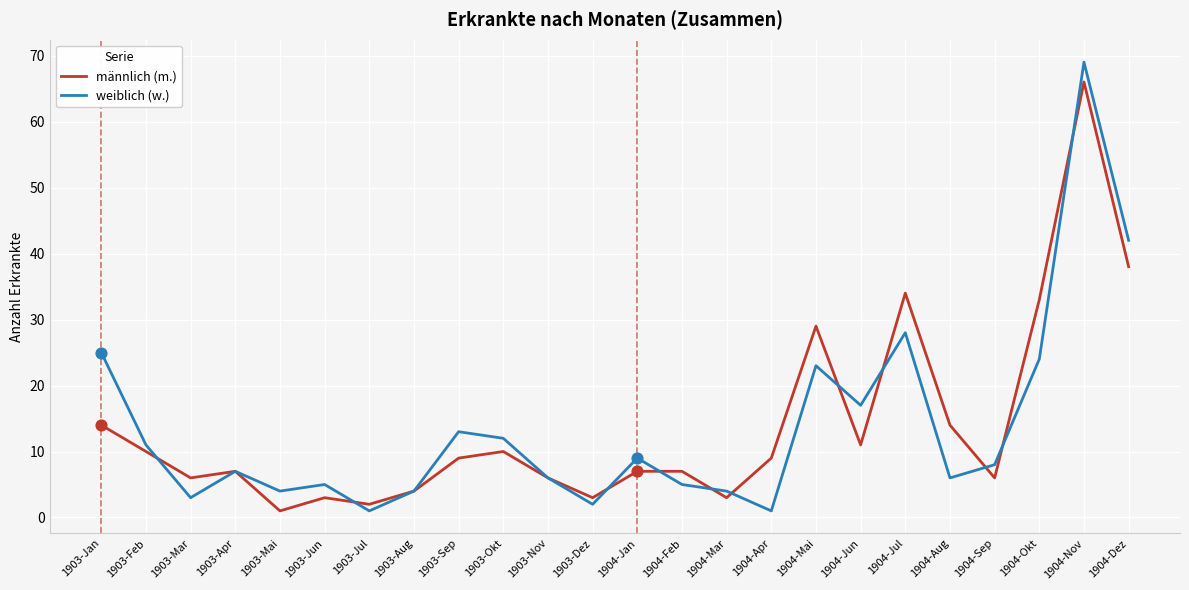

What is the difference between the highest and lowest values at 1903-Mar?

3